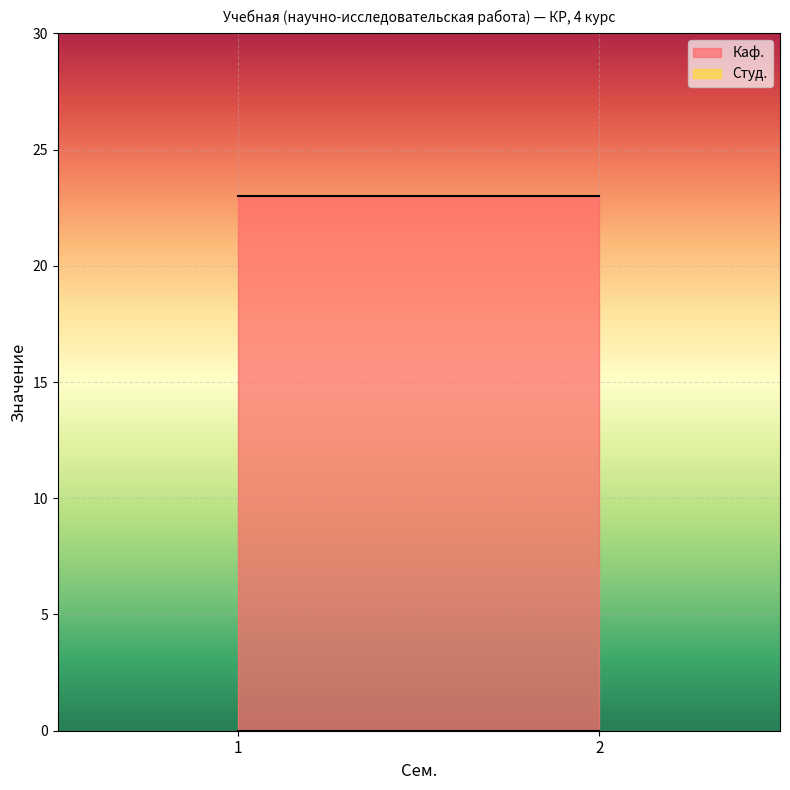

Reading left to right, transcribe all the data shown in this chart.

Каф.: 1=23	2=23
Студ.: 1=0	2=0